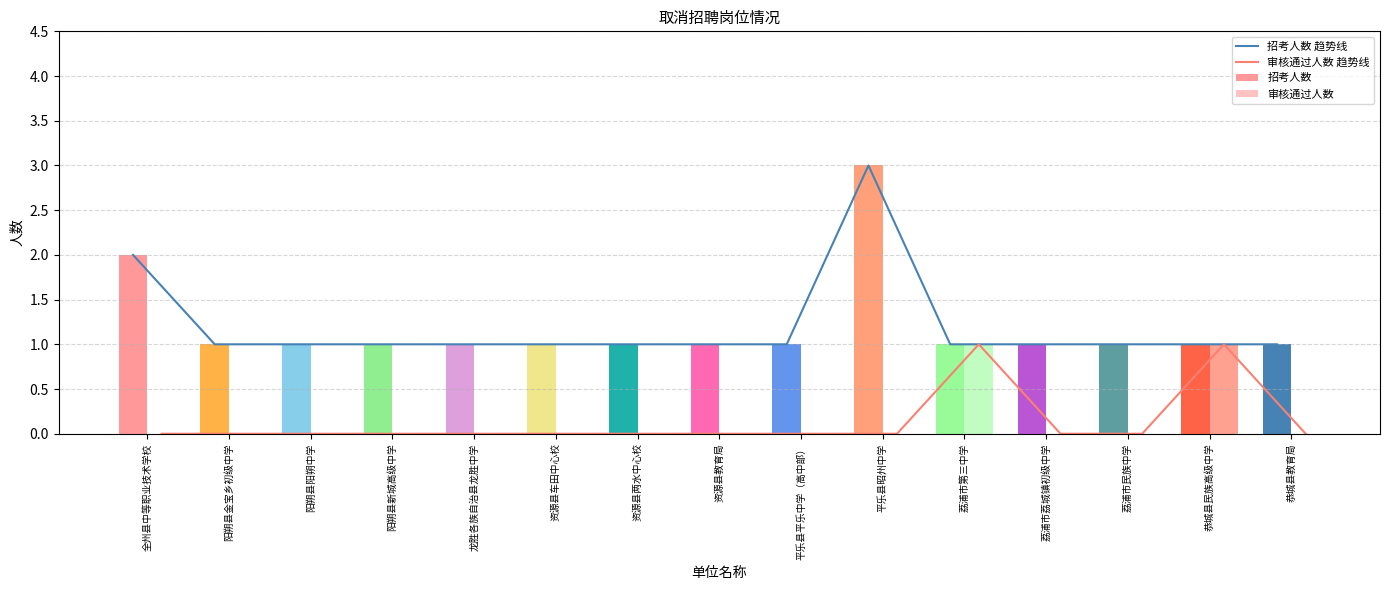

Which series has the largest range (max minus min)?

招考人数 趋势线